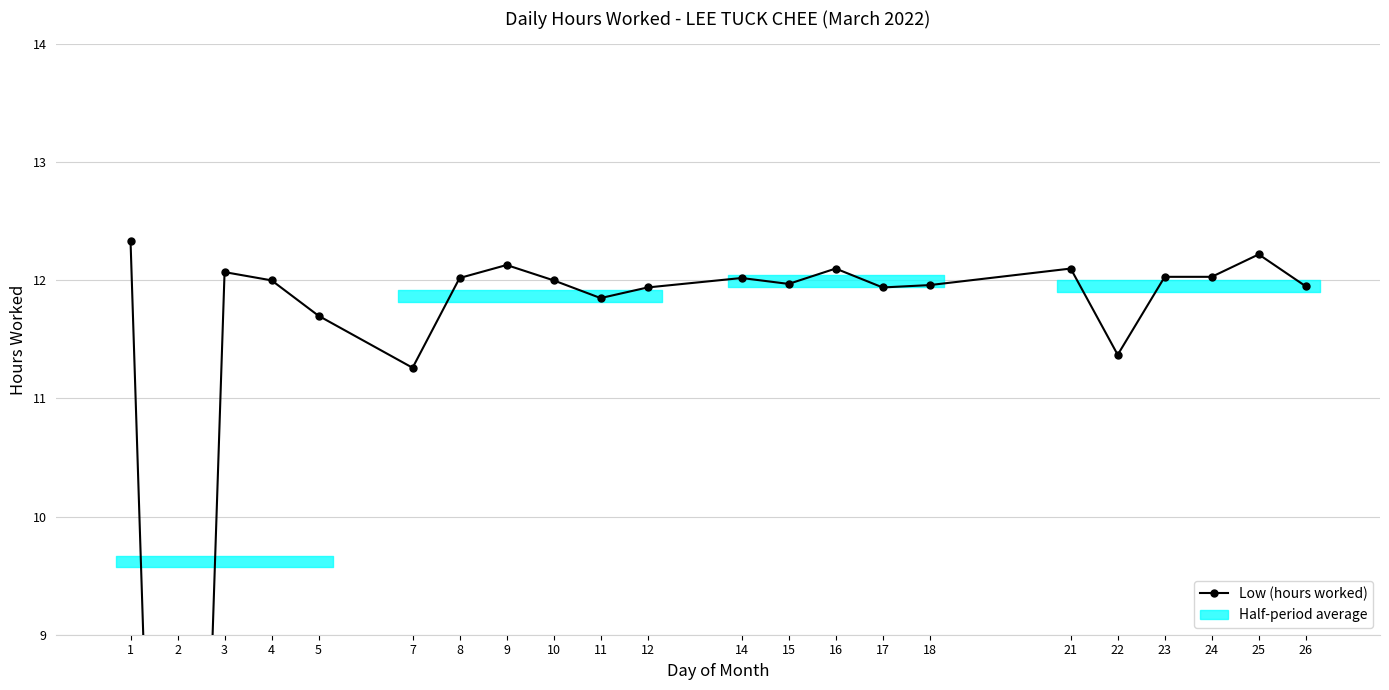

True or false: the data has more than 2 interior local peaks.

True